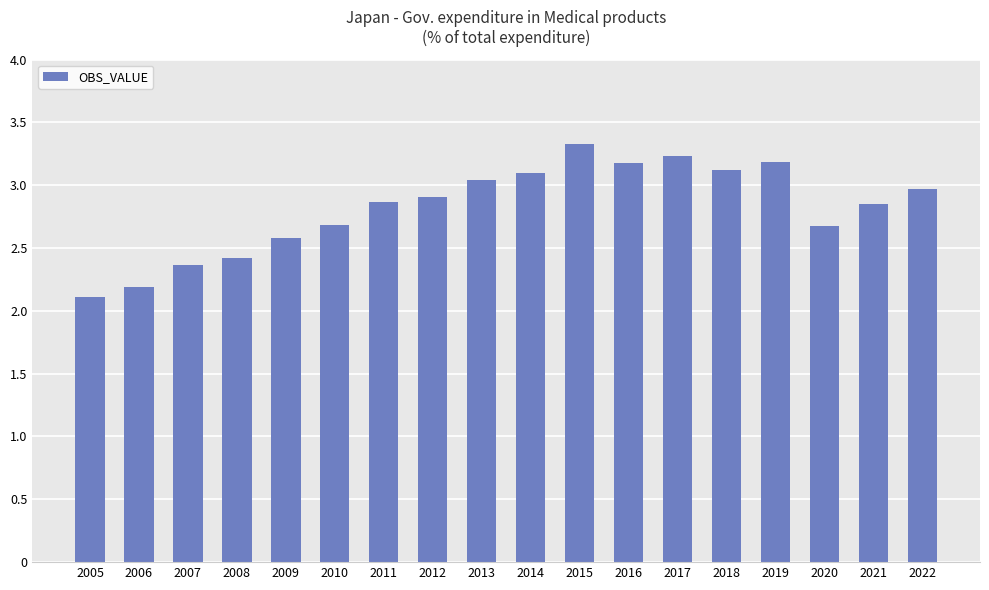

What is the approximate value at 2022?

3.0